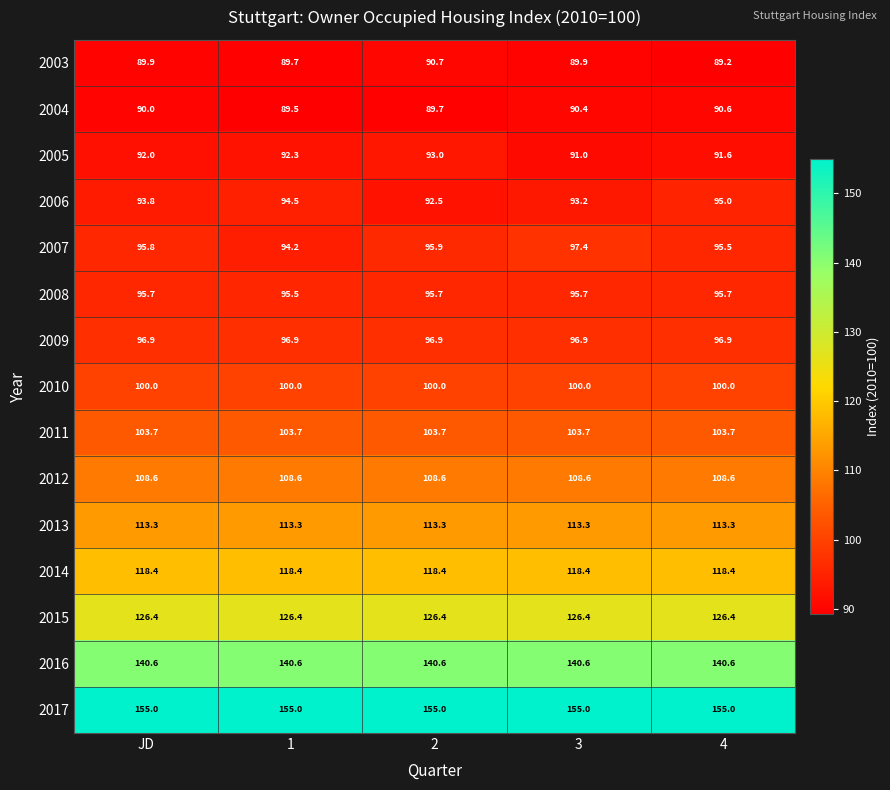

At how many categories does at least one series exceed 136?

5